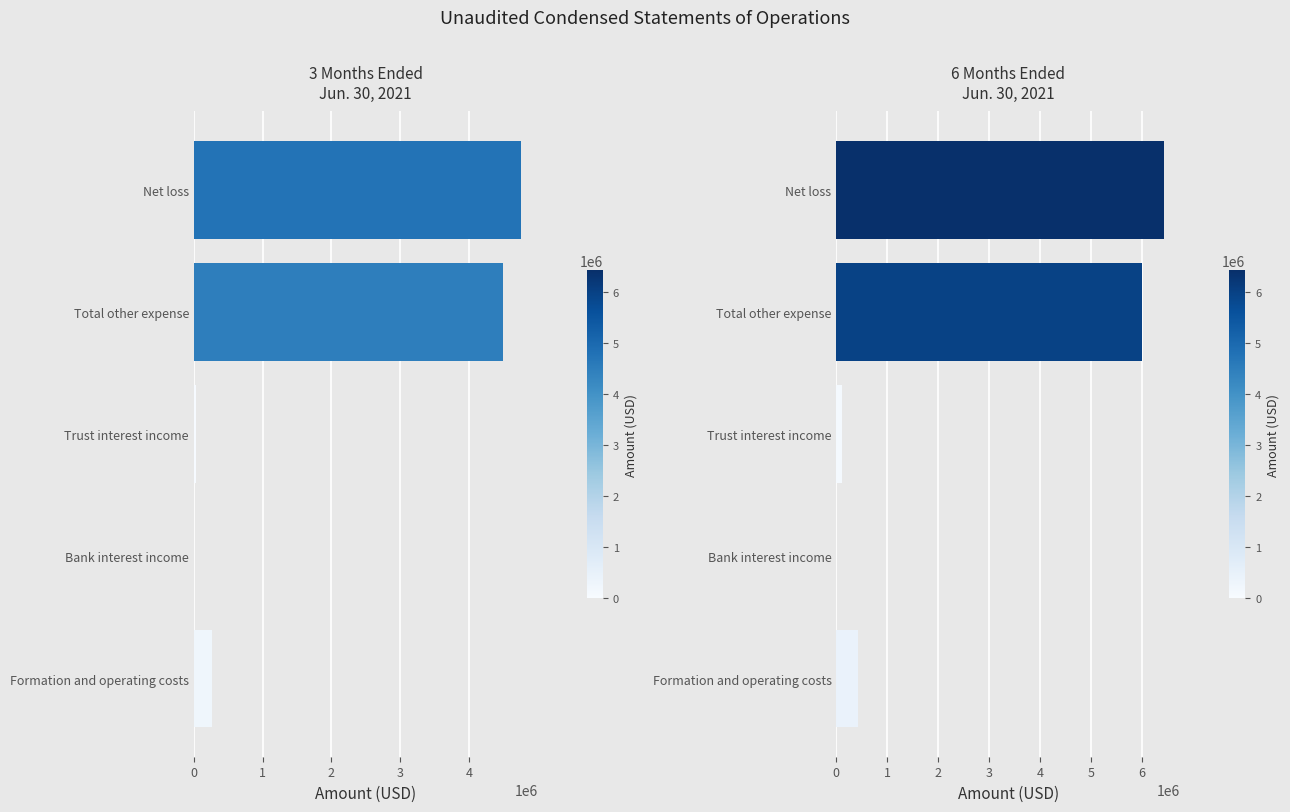

What are all the series names shown in the legend?

3 Months Ended
Jun. 30, 2021, 6 Months Ended
Jun. 30, 2021